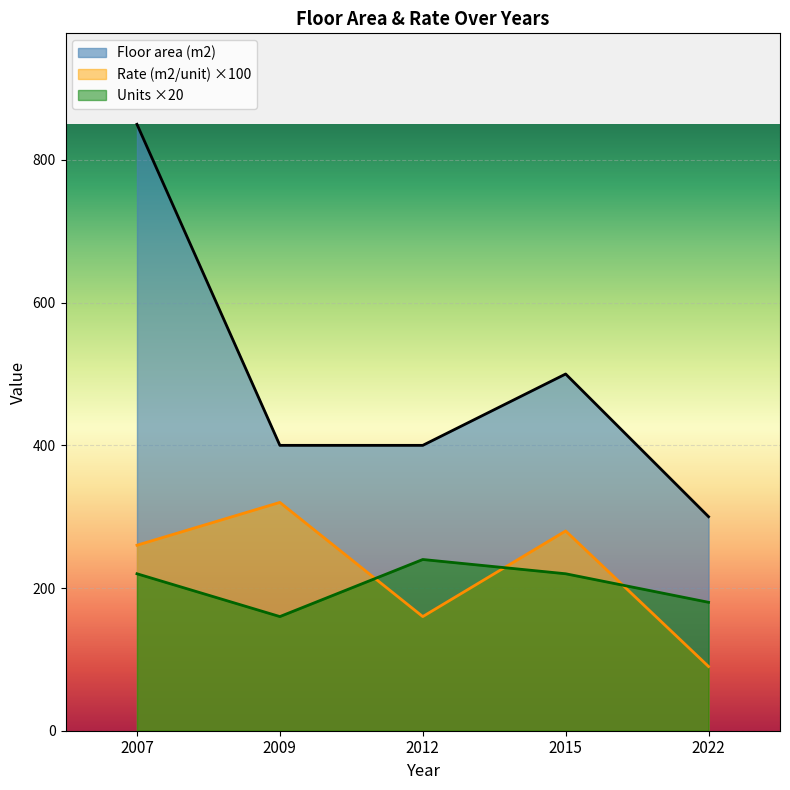

True or false: Floor area (m2) and Rate (m2/unit) intersect in this chart.

False